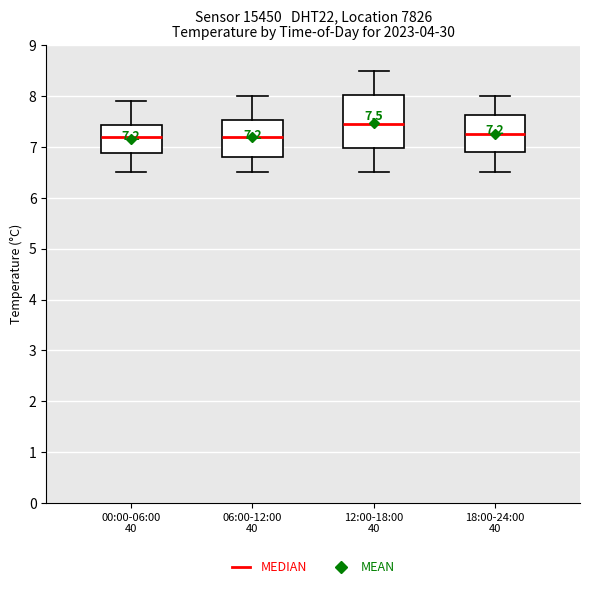

Which box is the tallest, from its lower edge to its upper edge?

12:00-18:00 40